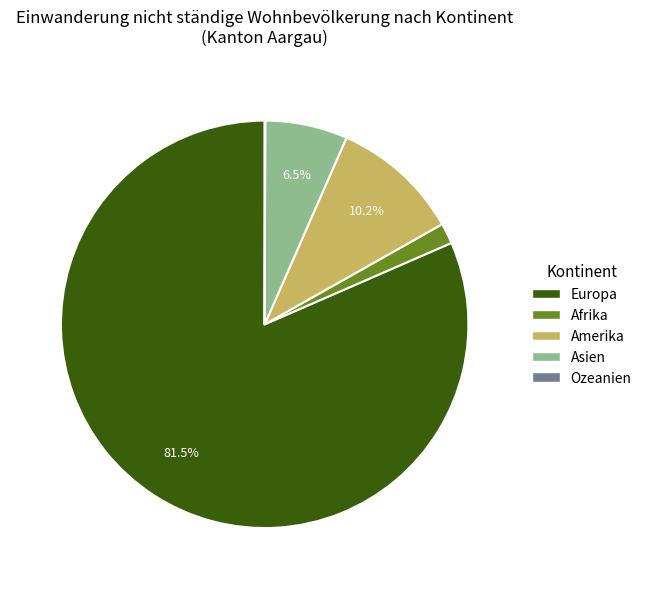

Between Europa and Afrika, which is larger?

Europa